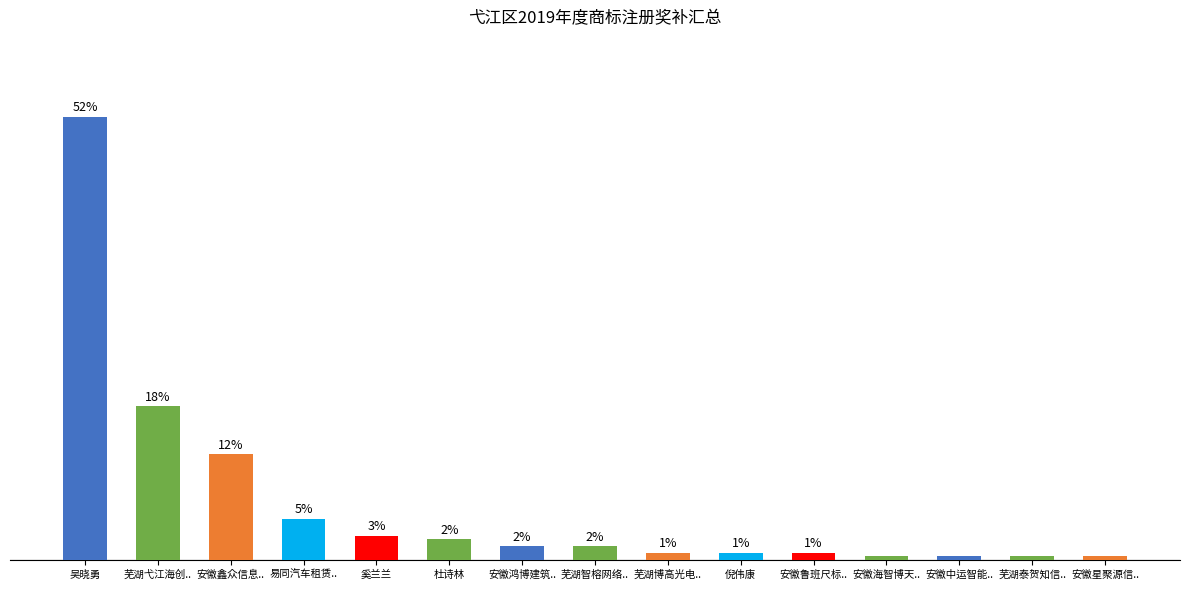

Reading left to right, transcribe all the data shown in this chart.

吴晓勇=52.2	芜湖弋江海创..=18.1	安徽鑫众信息..=12.4	易同汽车租赁..=4.8	奚兰兰=2.8	杜诗林=2.4	安徽鸿博建筑..=1.6	芜湖智榕网络..=1.6	芜湖博高光电..=0.8	倪伟康=0.8	安徽鲁班尺标..=0.8	安徽海智博天..=0.4	安徽中运智能..=0.4	芜湖泰贺知信..=0.4	安徽星聚源信..=0.4